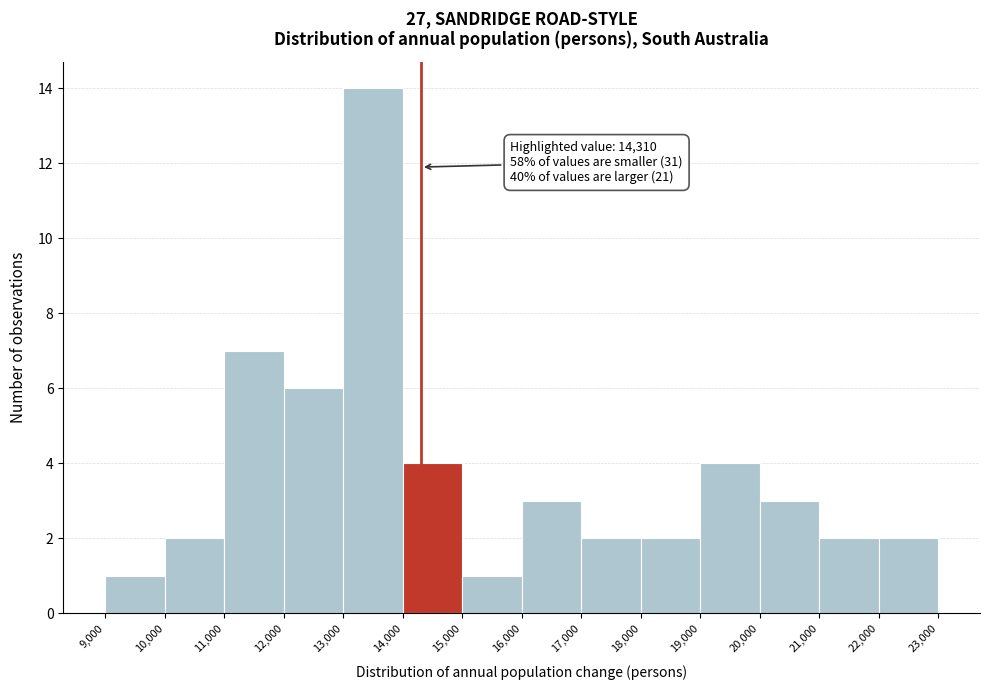

Over which range of the x-axis is the bar tallest?

13,000 to 14,000